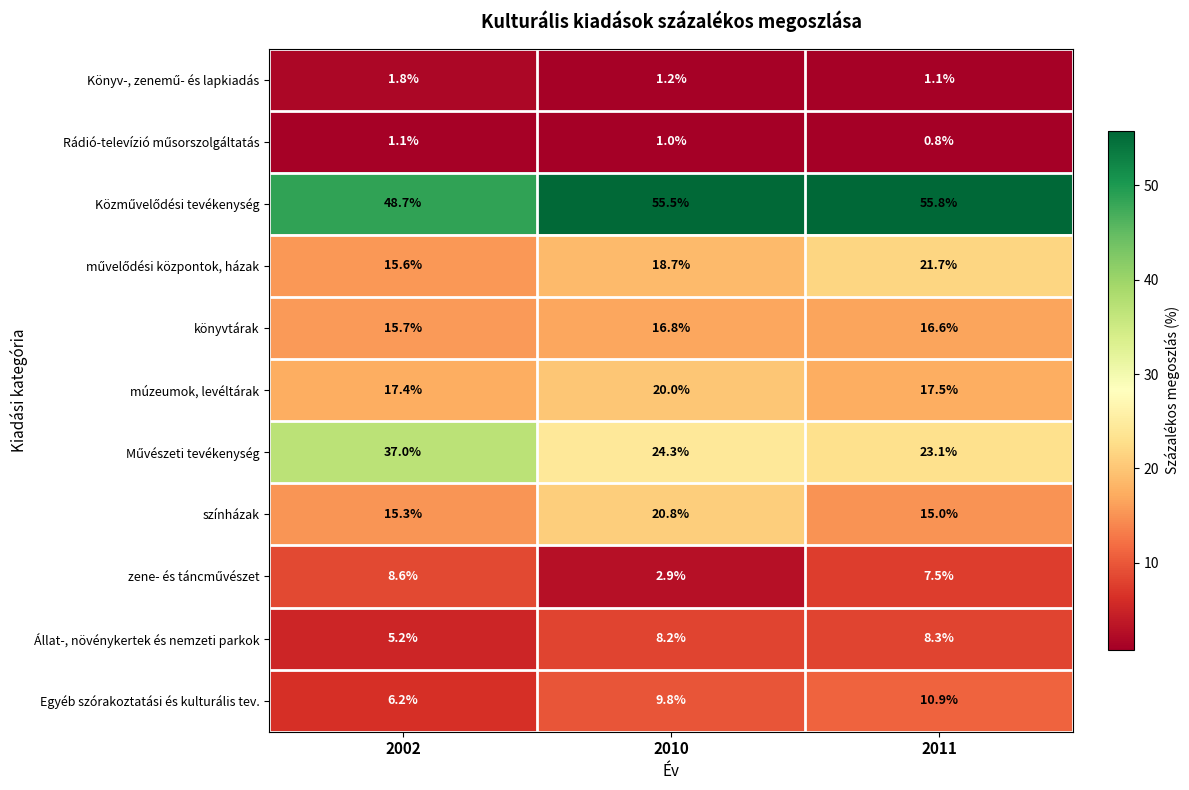

What is the sum of all Állat-, növénykertek és nemzeti parkok values?

21.7